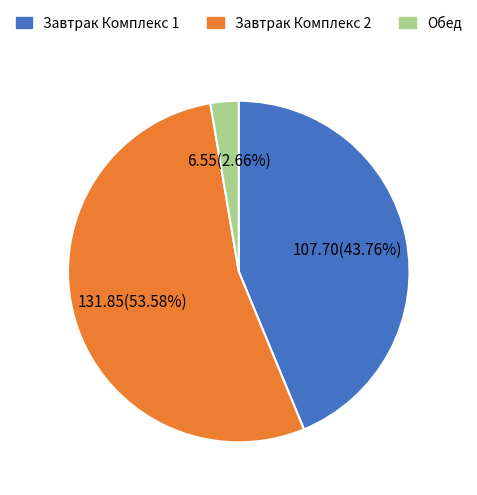

Rank the categories by value from highest to lowest.

Завтрак Комплекс 2, Завтрак Комплекс 1, Обед